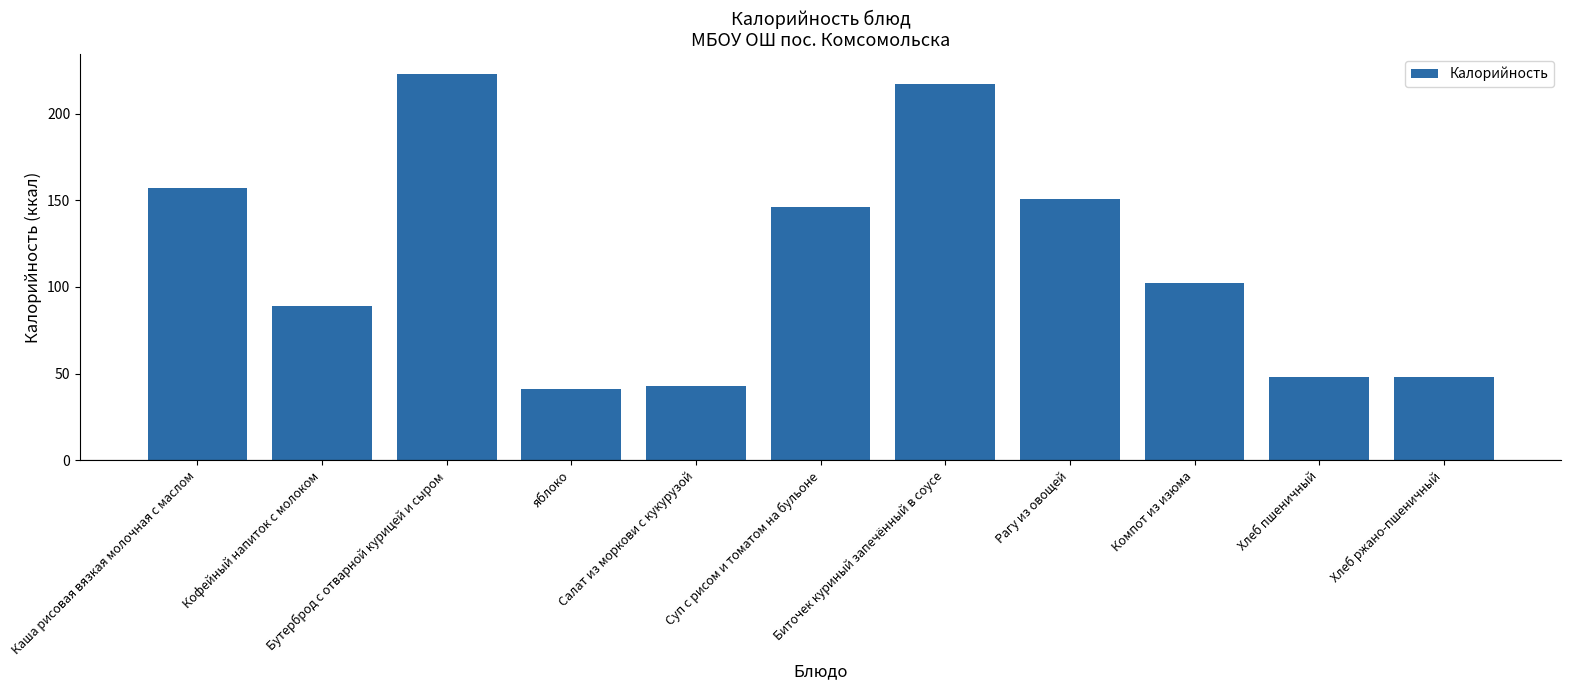

Reading left to right, transcribe all the data shown in this chart.

157	89	223	41	43	146	217	151	102	48	48